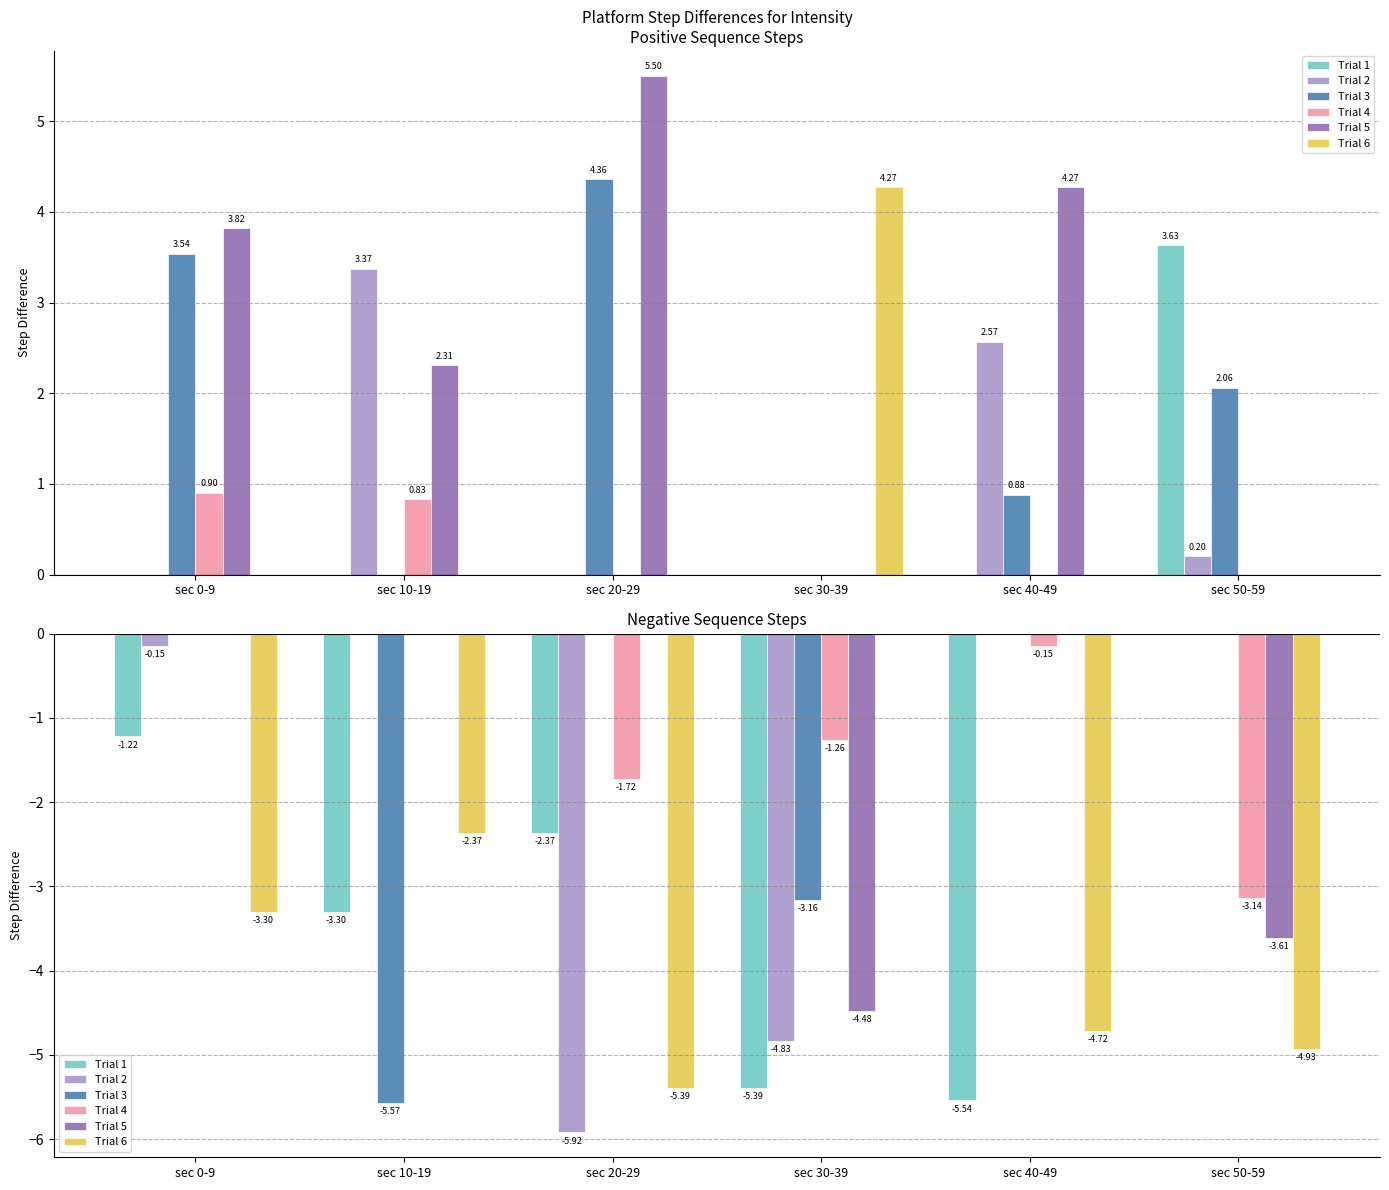

At which label does Trial 3 reach its minimum?

sec 10-19